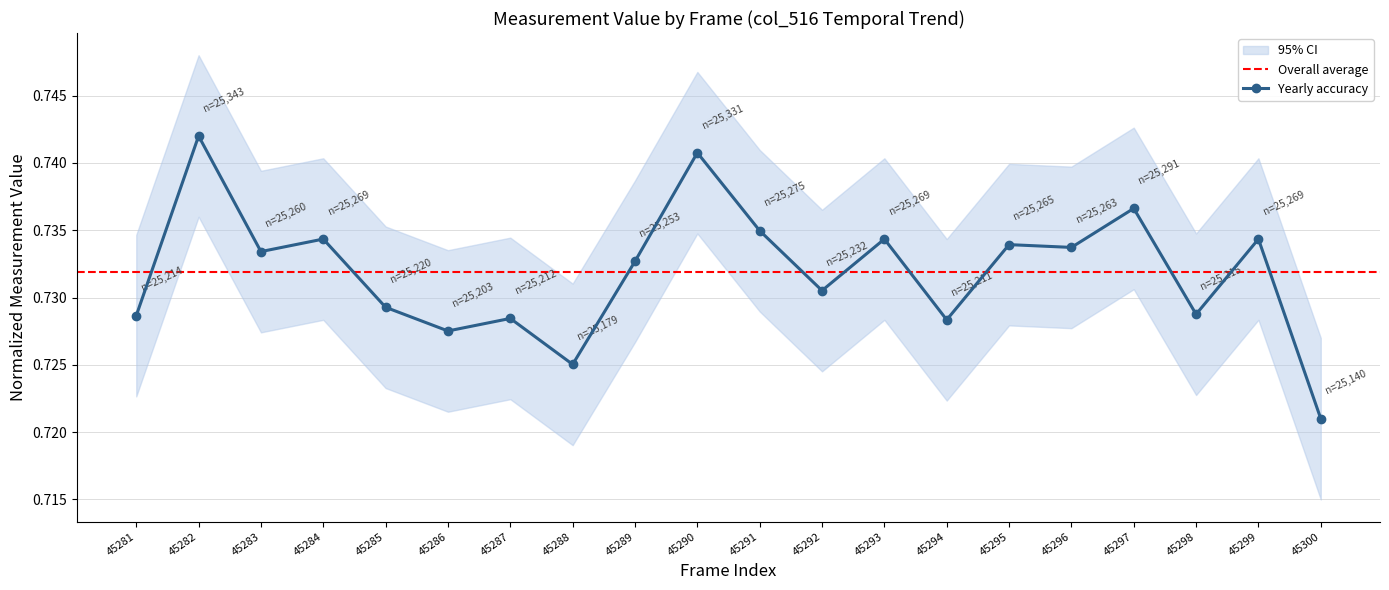

How many interior local valleys (lower than both neighbors) does the data have?

7